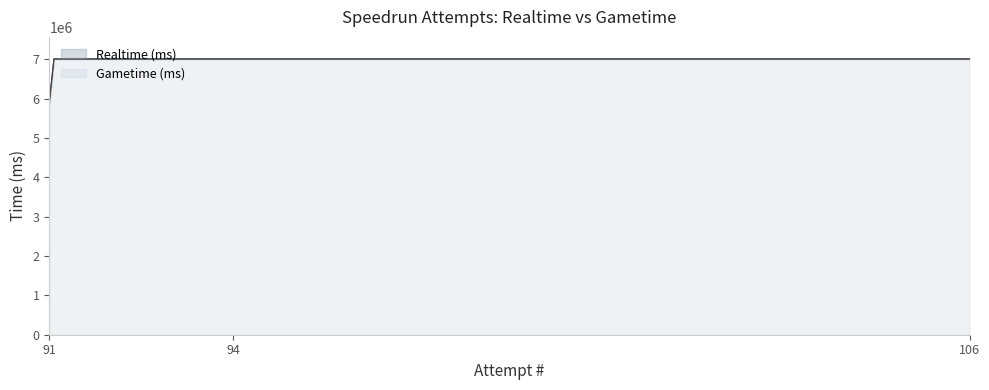

At 15, list the series in order from largest to smallest.

Realtime (ms), Gametime (ms)